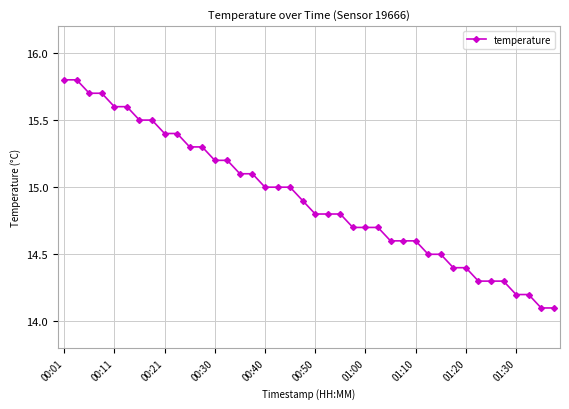

What is the maximum value shown in the chart?

15.8